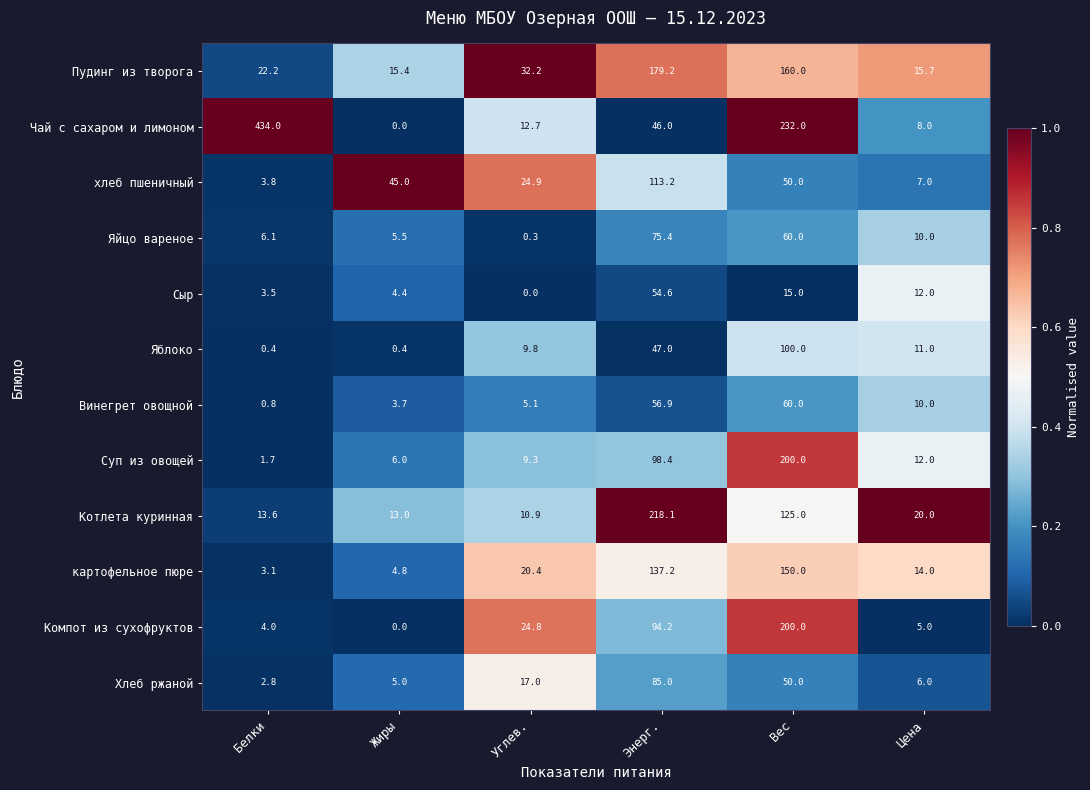

What is the spread (max minus min) of values at Вес?

217.0